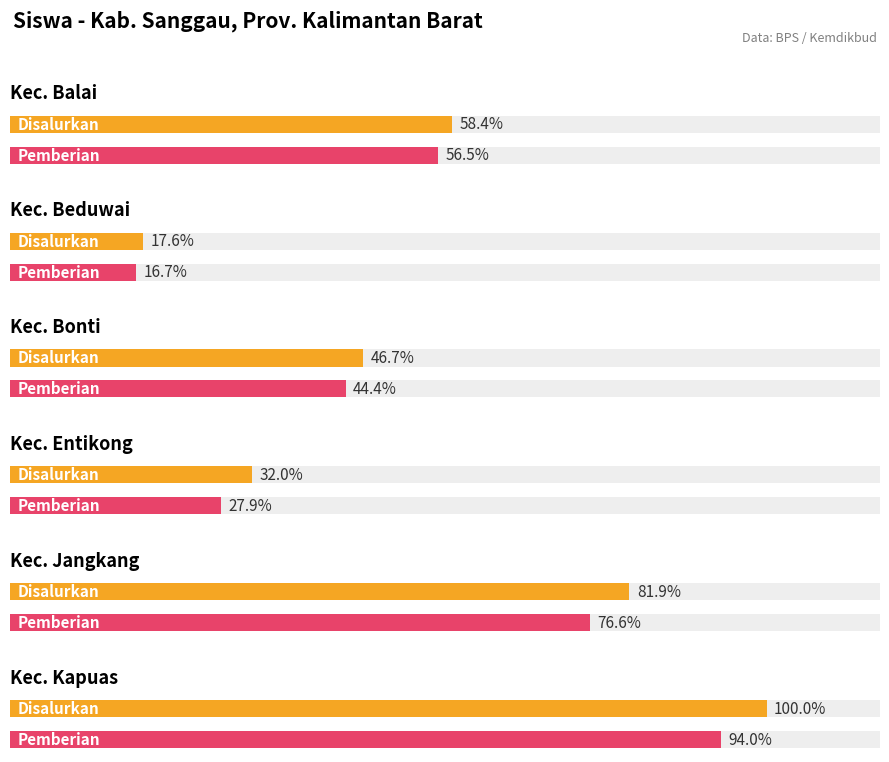

What are all the series names shown in the legend?

Disalurkan, Pemberian